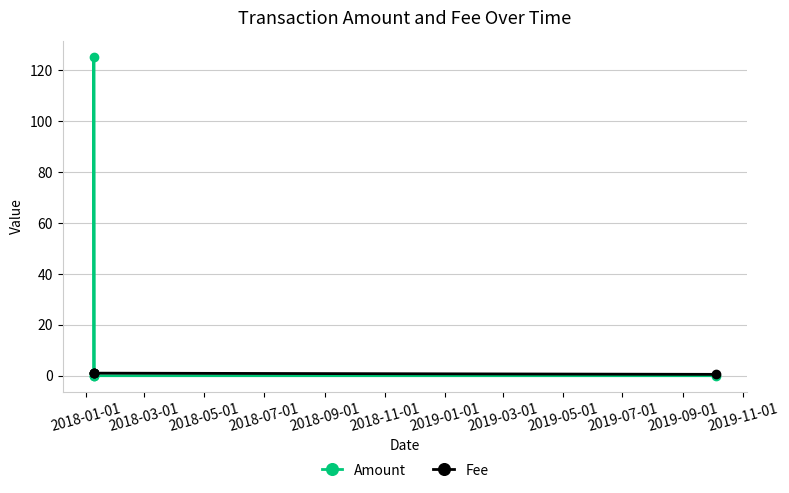

What is the label of the 1st point from the left?

2018-01-01